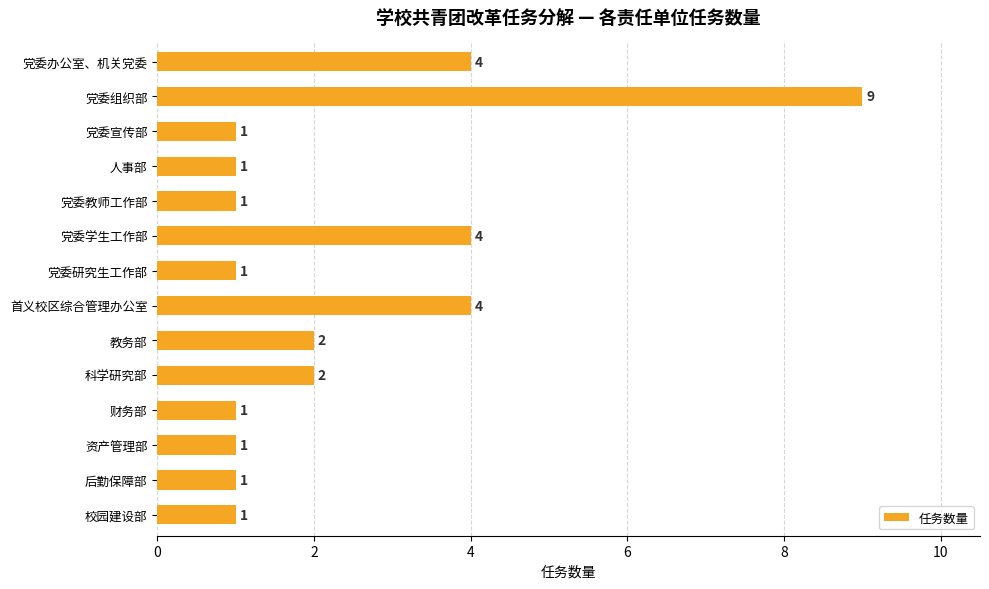

What is the value of the 6th bar from the top?

4